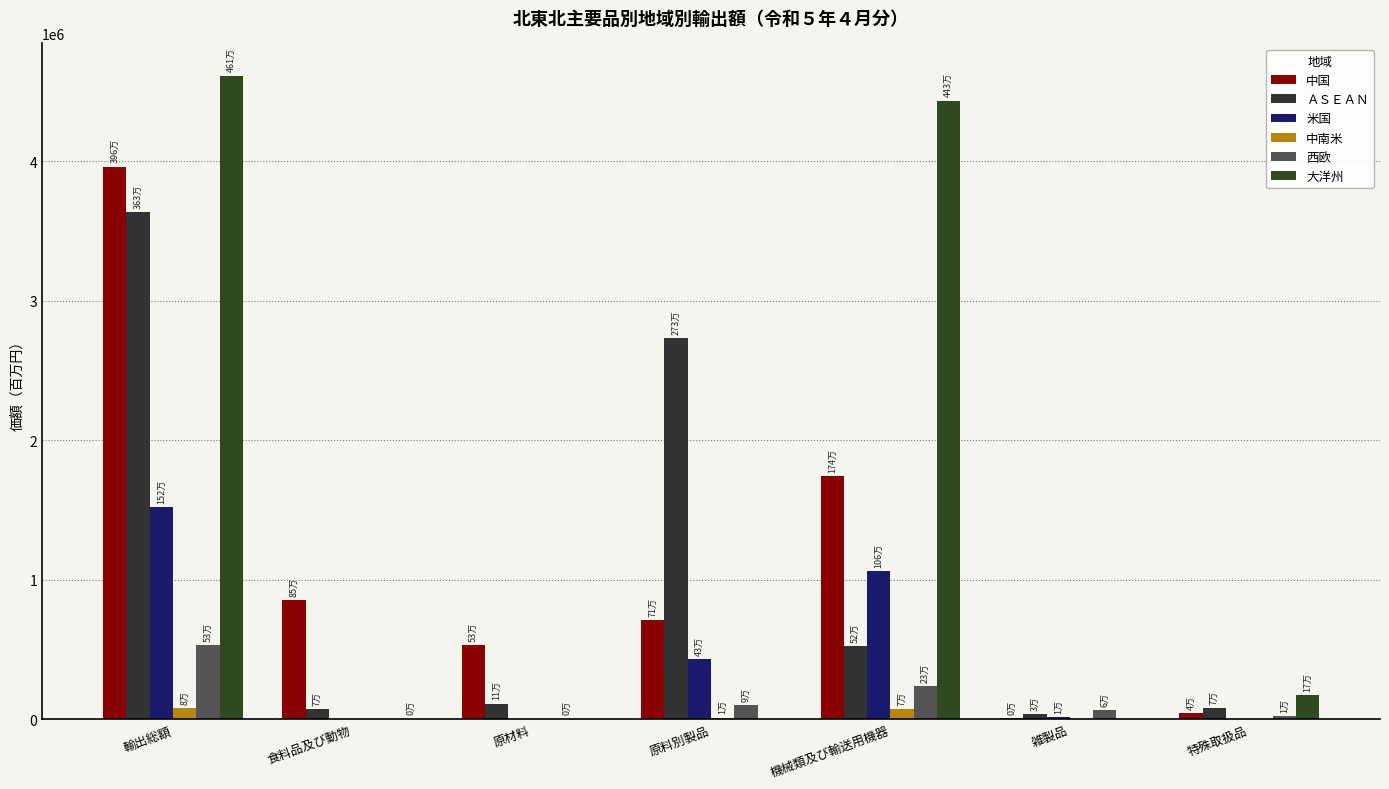

At which label does 中国 first exceed 712539?

輸出総額